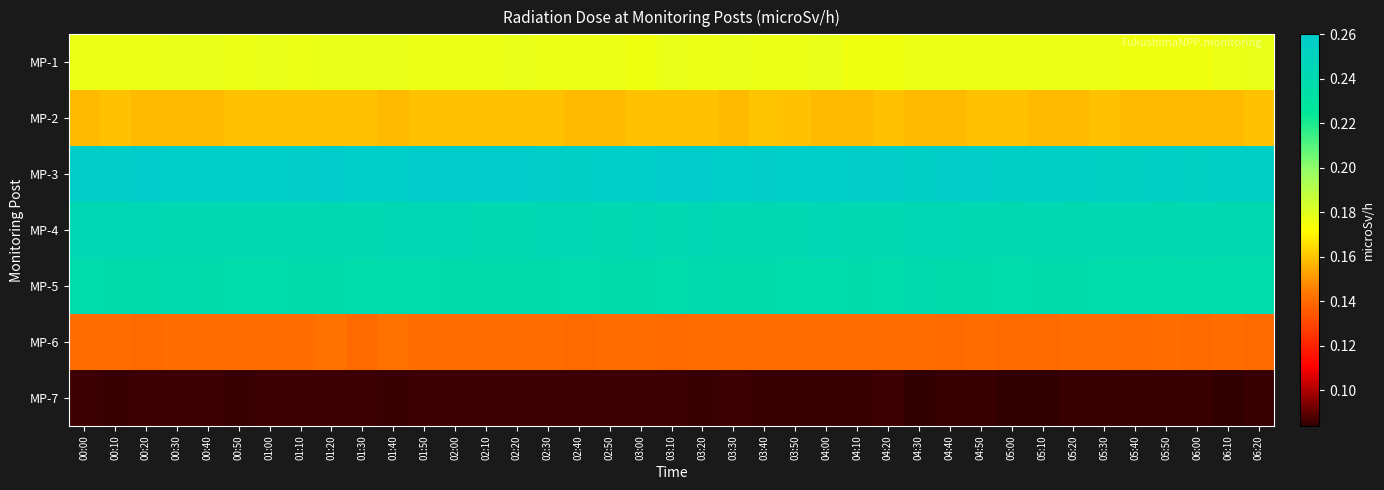

At which category is the sum across all series the highest?

01:20